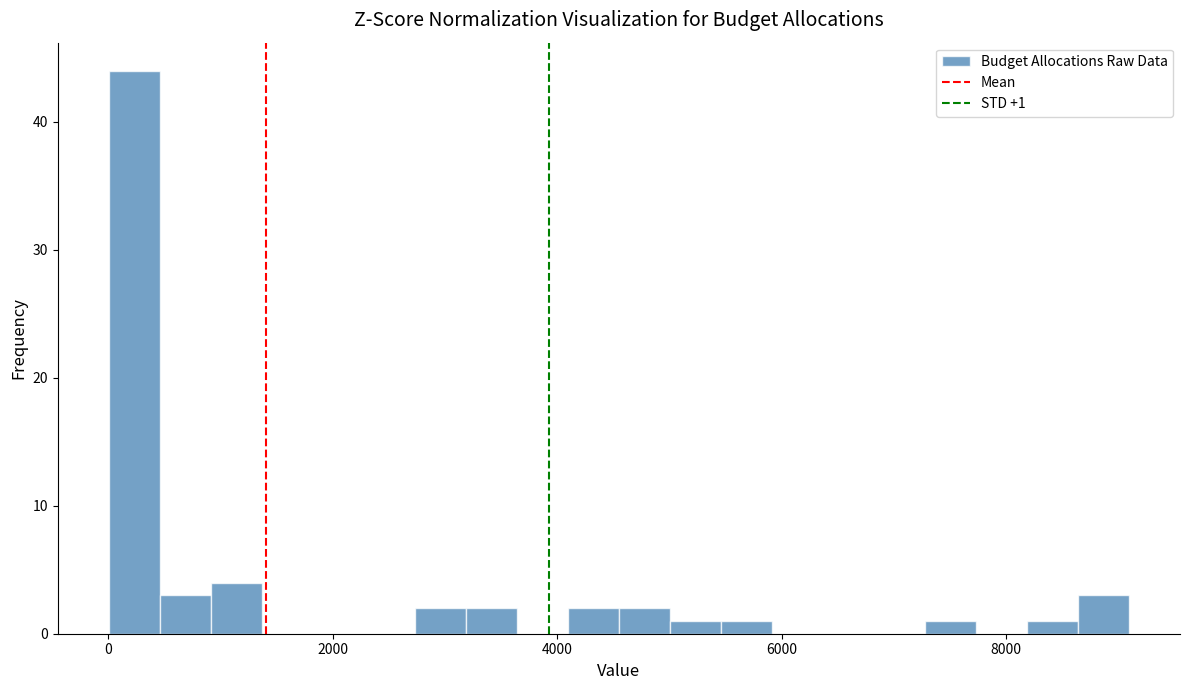

Around what value on the x-axis is the tallest bar? Give the approximate position of its centre, as read against the axis.

200